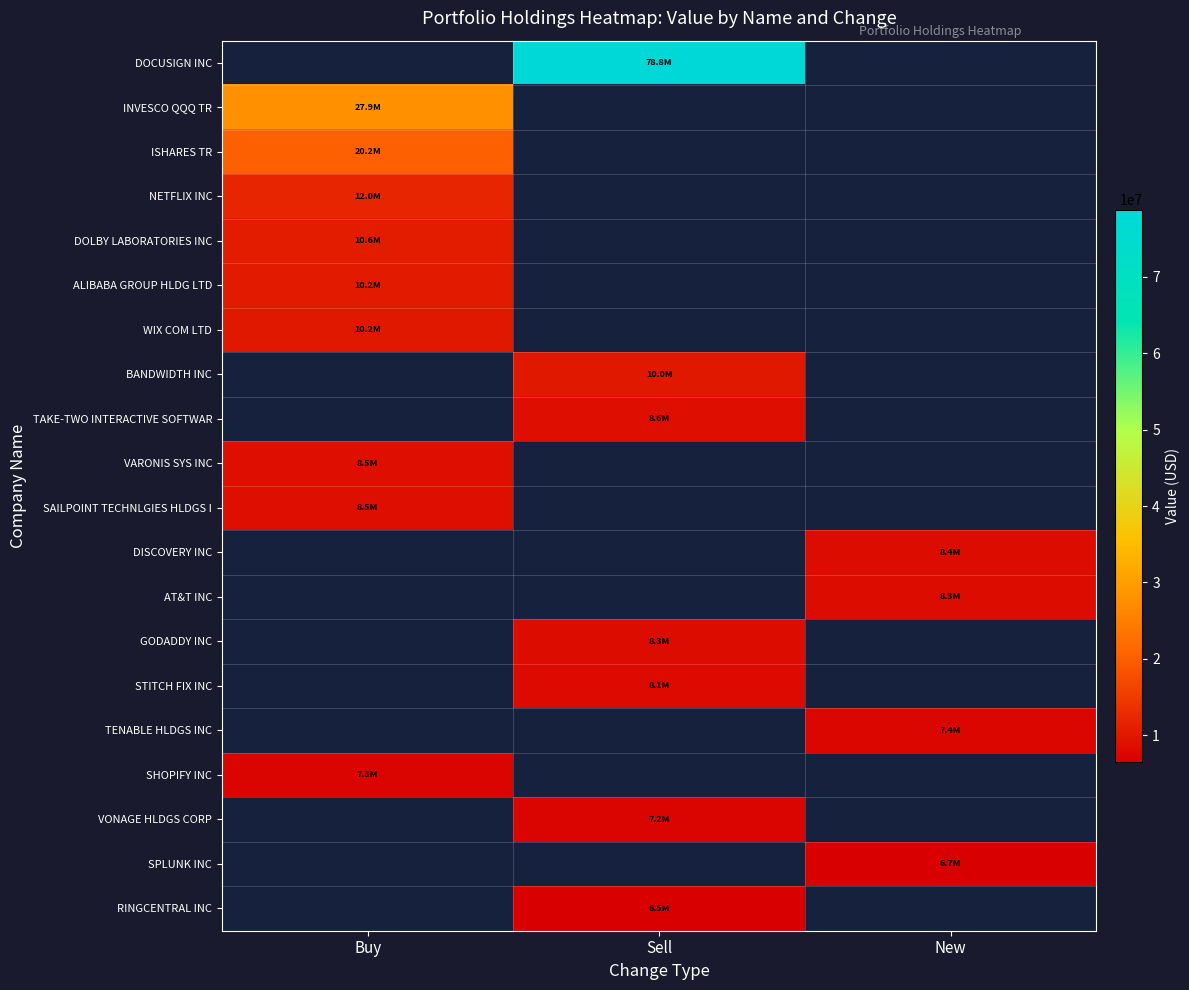

Reading right to left, transcribe all the data shown in this chart.

DOCUSIGN INC: New=0	Sell=78808000	Buy=0
INVESCO QQQ TR: New=0	Sell=0	Buy=27869000
ISHARES TR: New=0	Sell=0	Buy=20226000
NETFLIX INC: New=0	Sell=0	Buy=11972000
DOLBY LABORATORIES INC: New=0	Sell=0	Buy=10621000
ALIBABA GROUP HLDG LTD: New=0	Sell=0	Buy=10215000
WIX COM LTD: New=0	Sell=0	Buy=10175000
BANDWIDTH INC: New=0	Sell=9991000	Buy=0
TAKE-TWO INTERACTIVE SOFTWAR: New=0	Sell=8574000	Buy=0
VARONIS SYS INC: New=0	Sell=0	Buy=8497000
SAILPOINT TECHNLGIES HLDGS I: New=0	Sell=0	Buy=8498000
DISCOVERY INC: New=8439000	Sell=0	Buy=0
AT&T INC: New=8334000	Sell=0	Buy=0
GODADDY INC: New=0	Sell=8314000	Buy=0
STITCH FIX INC: New=0	Sell=8141000	Buy=0
TENABLE HLDGS INC: New=7387000	Sell=0	Buy=0
SHOPIFY INC: New=0	Sell=0	Buy=7335000
VONAGE HLDGS CORP: New=0	Sell=7209000	Buy=0
SPLUNK INC: New=6650000	Sell=0	Buy=0
RINGCENTRAL INC: New=0	Sell=6514000	Buy=0